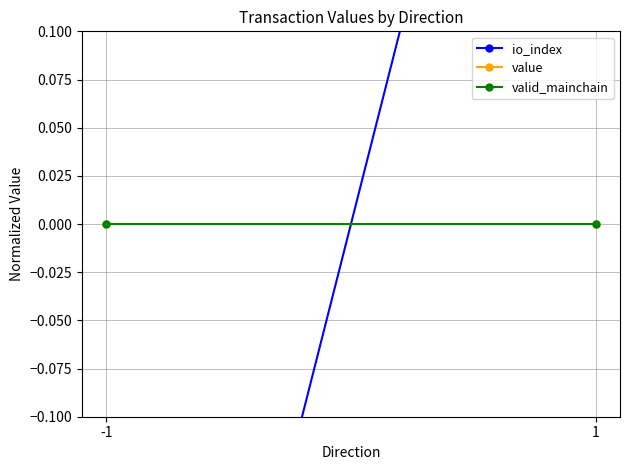

Reading left to right, what are all the values shown in this chart?

io_index: -0.5	0.5
value: 0.0	0.0
valid_mainchain: 0.0	0.0